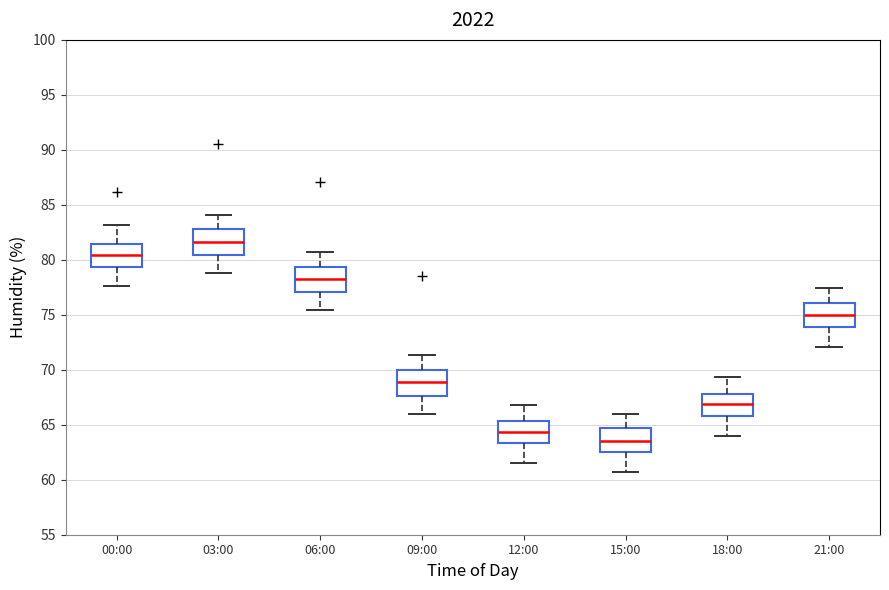

Reading left to right, transcribe this box plot: for each box, give where its median line is, the range the box spans, and where its two whiskers end, as read against the y-axis. The values are not printed on the chart, so give them approximately, as read against the axis.

00:00: median 80.5, box 79.5 to 81.5, whiskers 77.5 to 83.0
03:00: median 81.5, box 80.5 to 83.0, whiskers 79.0 to 84.0
06:00: median 78.5, box 77.0 to 79.5, whiskers 75.5 to 80.5
09:00: median 69.0, box 67.5 to 70.0, whiskers 66.0 to 71.5
12:00: median 64.5, box 63.5 to 65.5, whiskers 61.5 to 67.0
15:00: median 63.5, box 62.5 to 64.5, whiskers 60.5 to 66.0
18:00: median 67.0, box 66.0 to 68.0, whiskers 64.0 to 69.5
21:00: median 75.0, box 74.0 to 76.0, whiskers 72.0 to 77.5